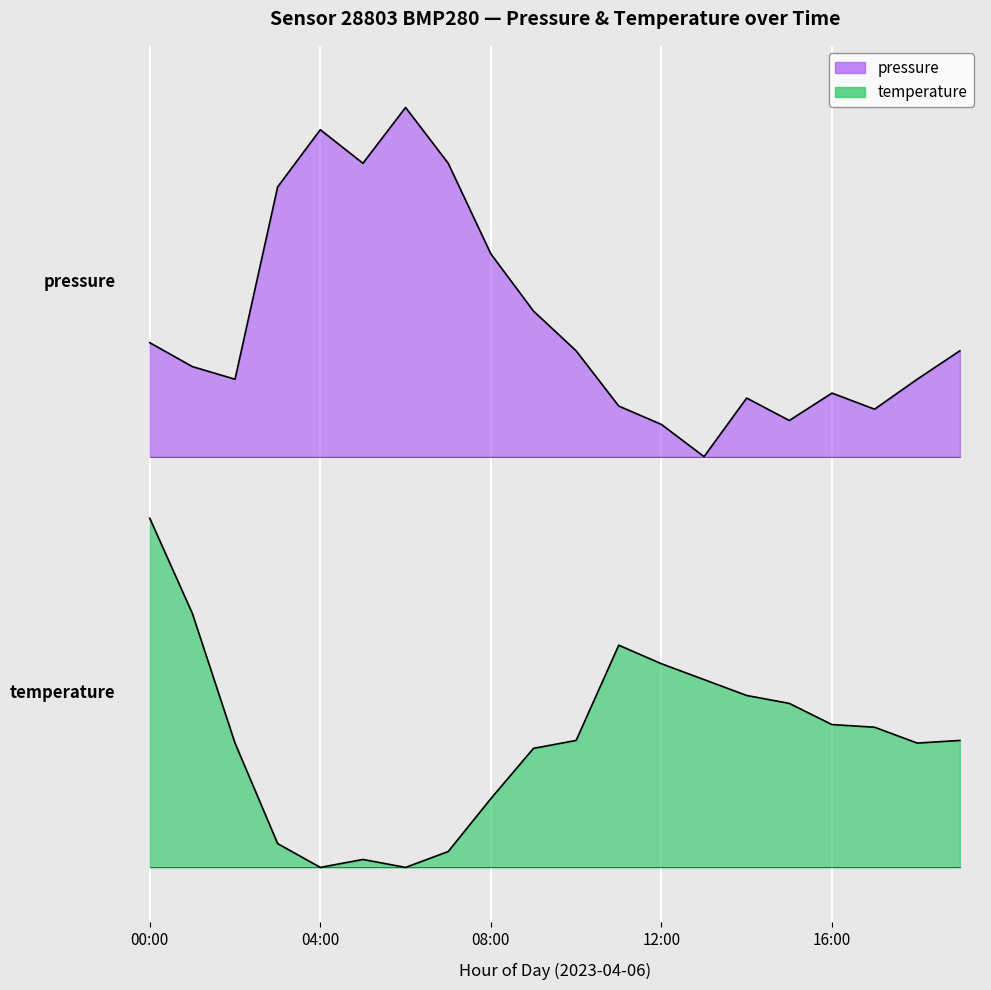

What is the sum of the pressure values at 17:00 and 12:00?

3.3